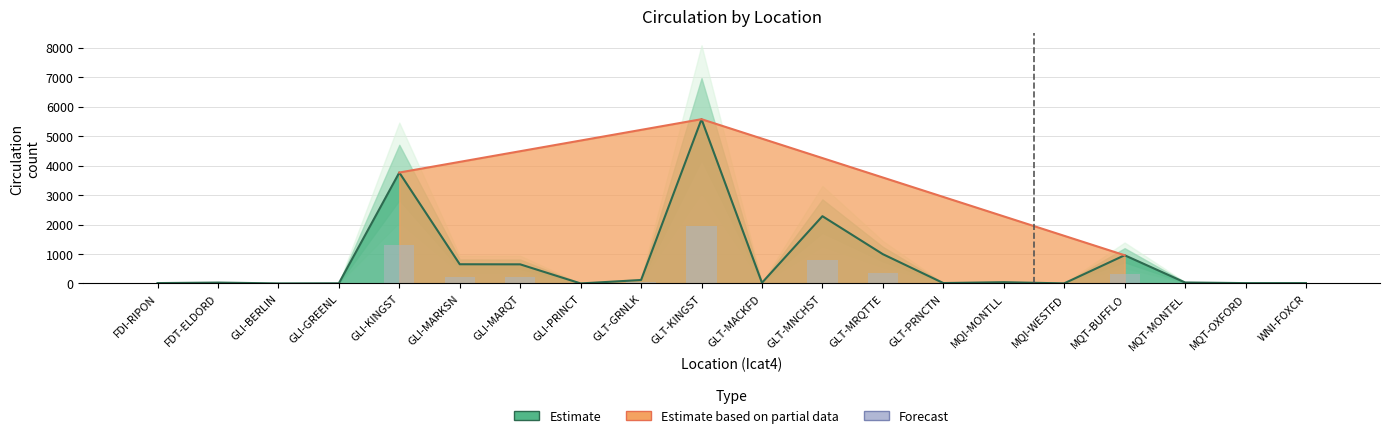

Reading right to left, list all the values displayed in this chart.

13	12	33	958	3	43	14	994	2283	23	5574	117	1	649	652	3764	6	2	30	13